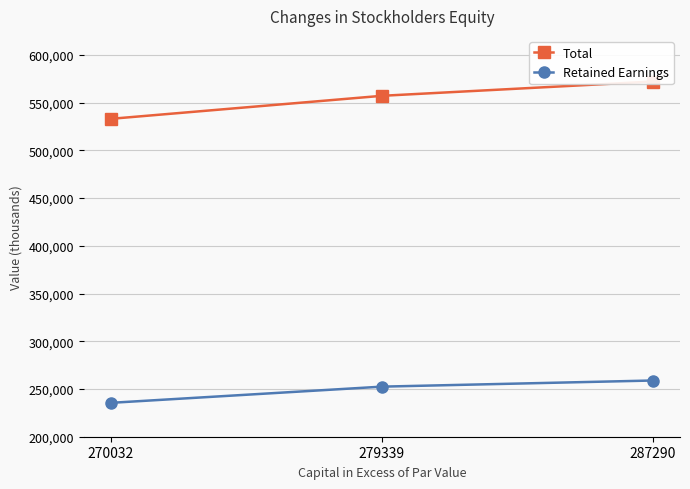

Which series has the largest total across all categories?

Total